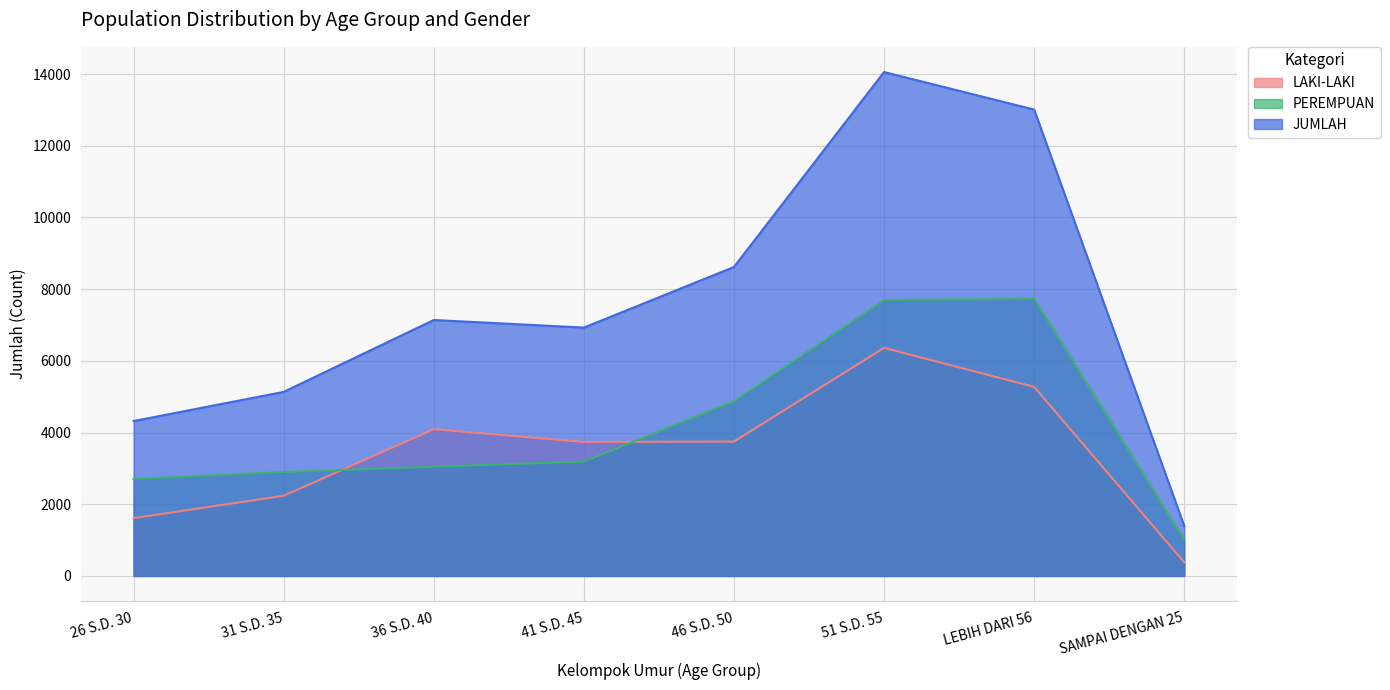

What is the difference between the maximum and minimum values in the LAKI-LAKI series?

5982